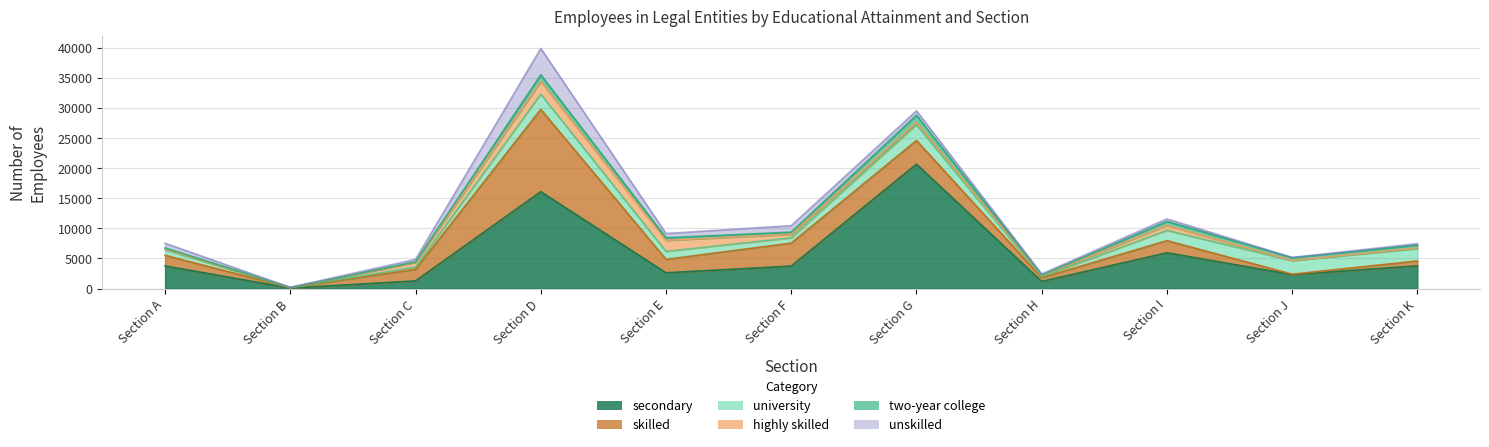

The value of two-year college at Section C is 137. True or false?

False